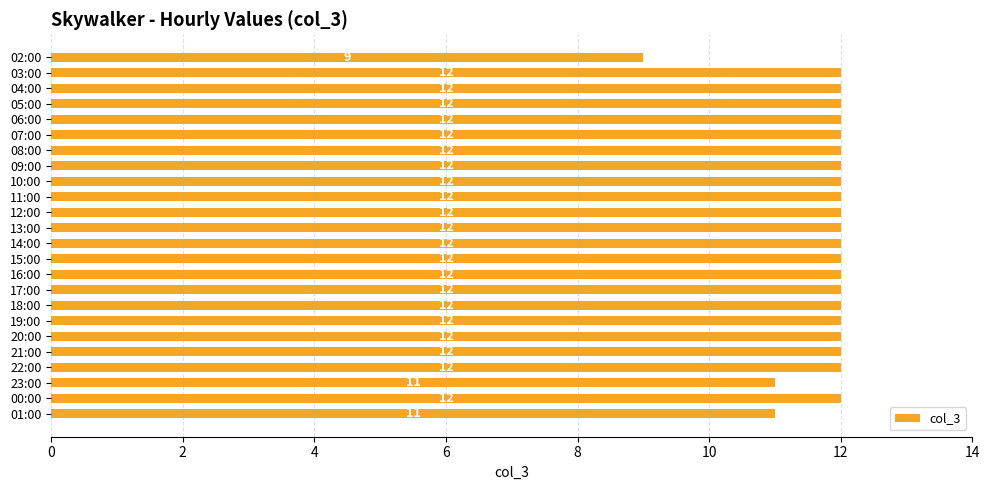

What is the approximate value at 00:00?

12